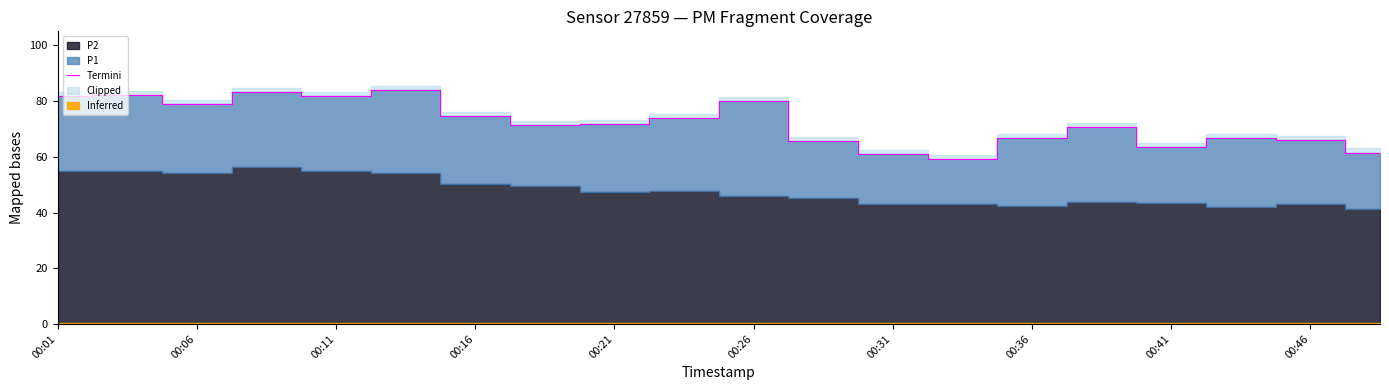

True or false: there are more than 2 points higher than both neighbors.

True